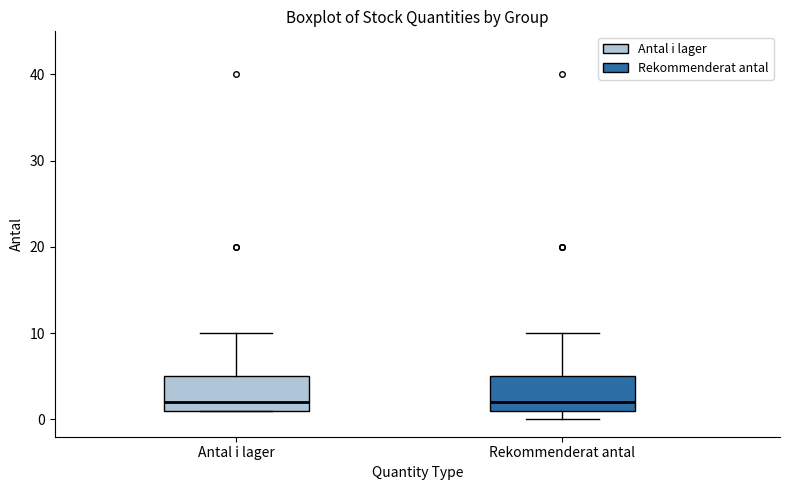

Where does the median line of the box for Antal i lager sit on the y-axis? The values are not printed on the chart, so give them approximately, as read against the axis.

2